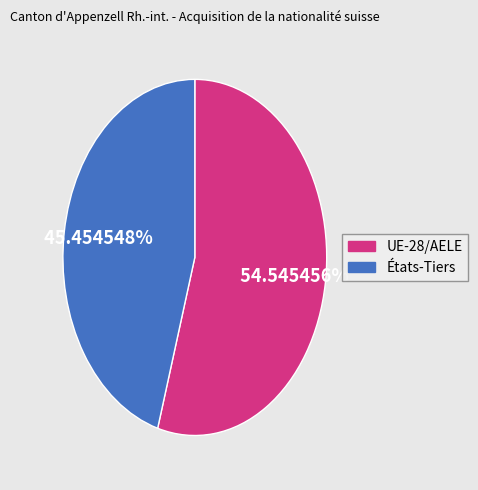

To the nearest percent, what is the difference between the UE-28/AELE and États-Tiers slice percentages?

9%